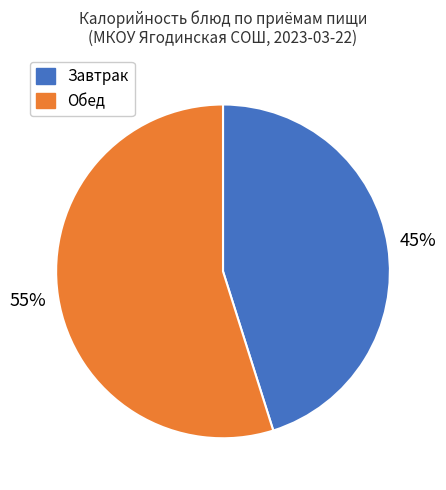

Is there a majority slice in this chart?

Yes